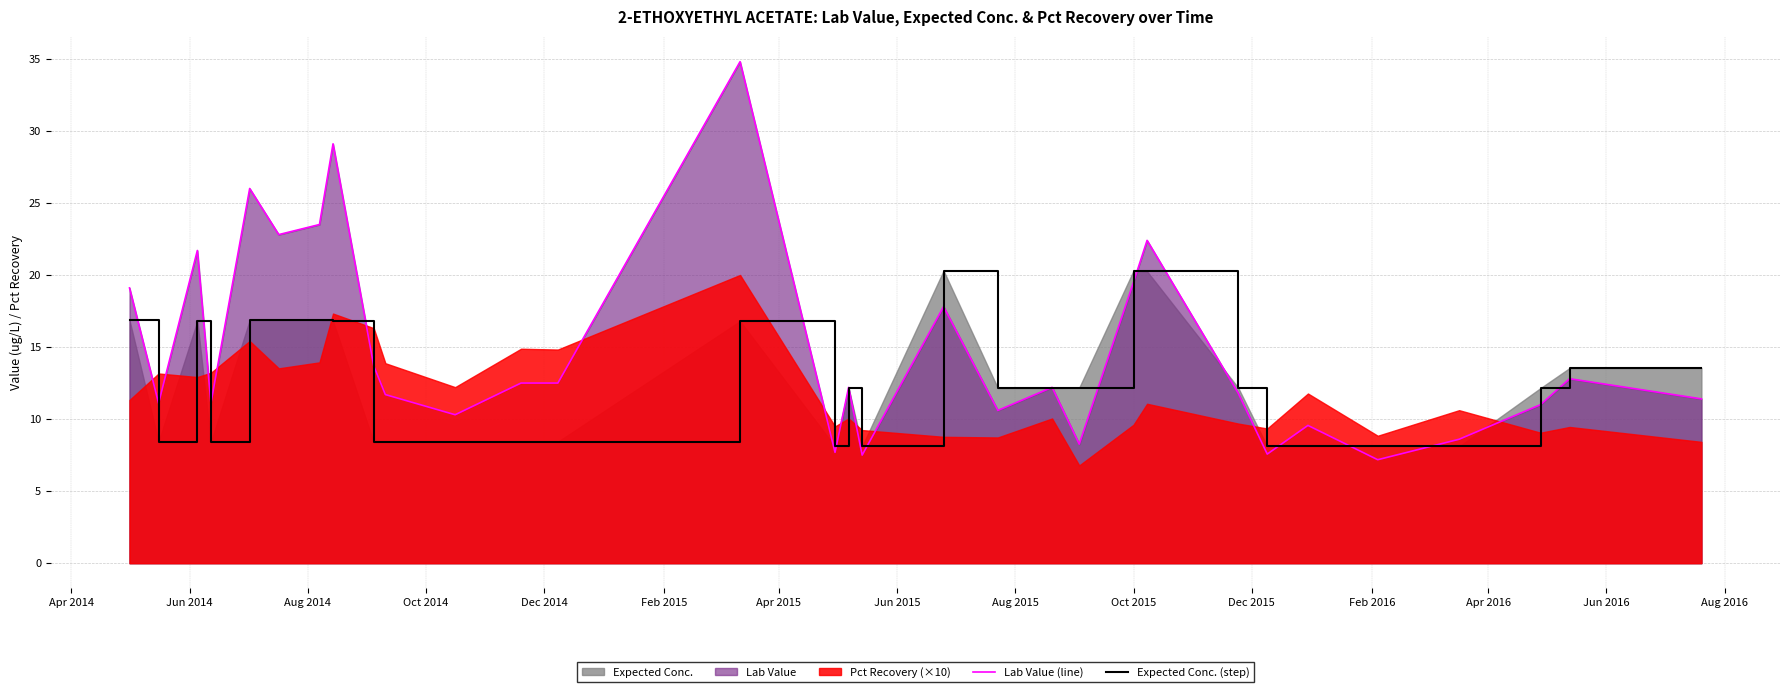

What is the maximum value for Lab Value (line)?

34.8